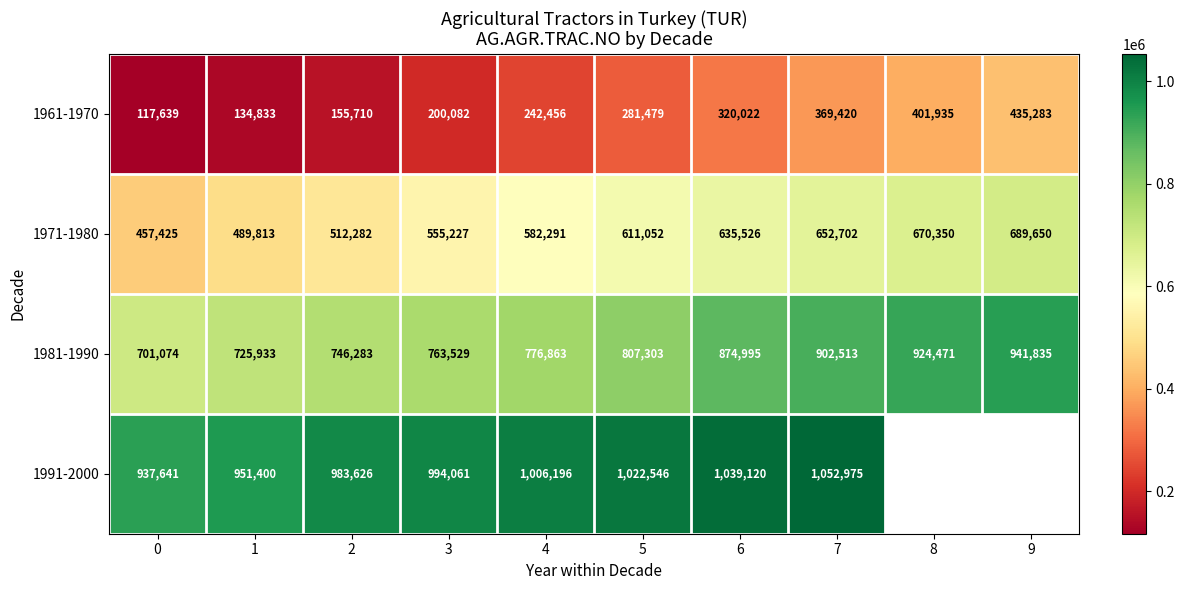

How many series are shown in this chart?

4